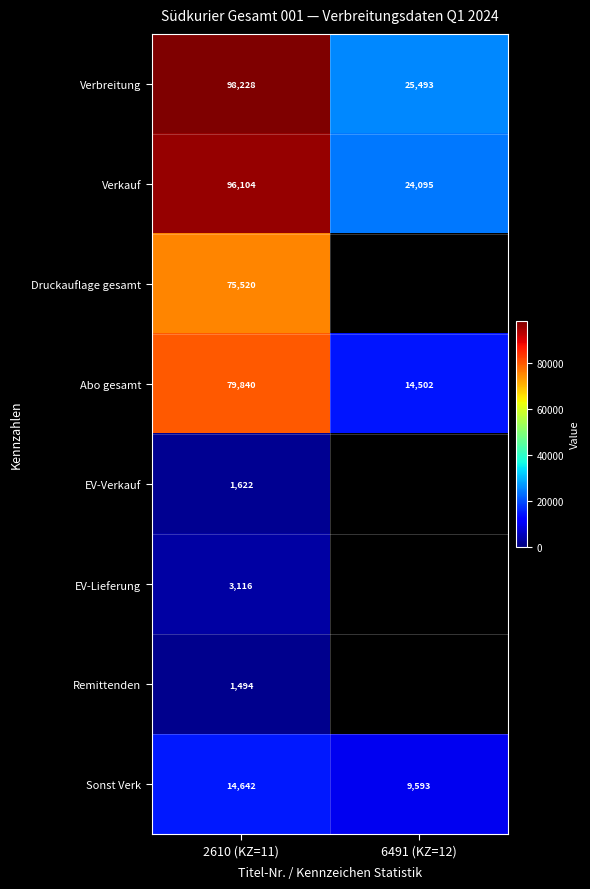

Is it true that Verkauf equals 41498 at 6491 (KZ=12)?

False